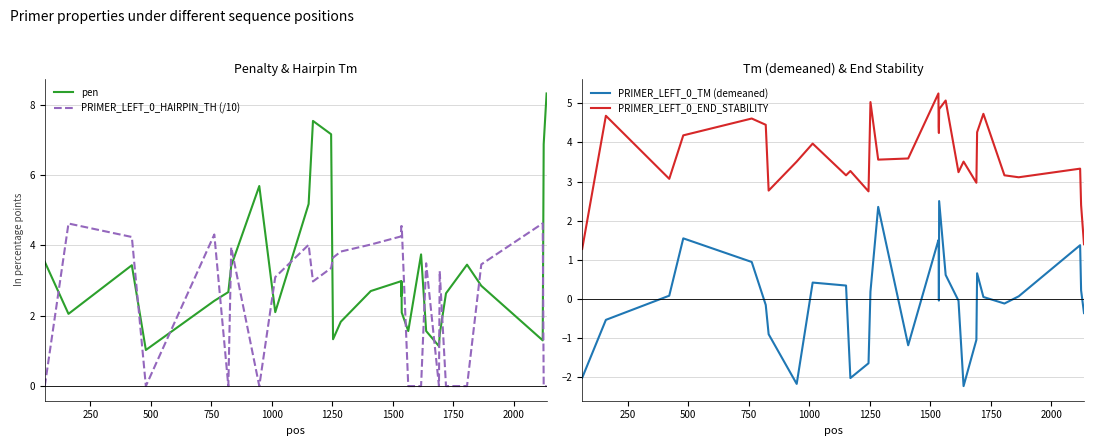

What is the highest value of the pen series?

8.3